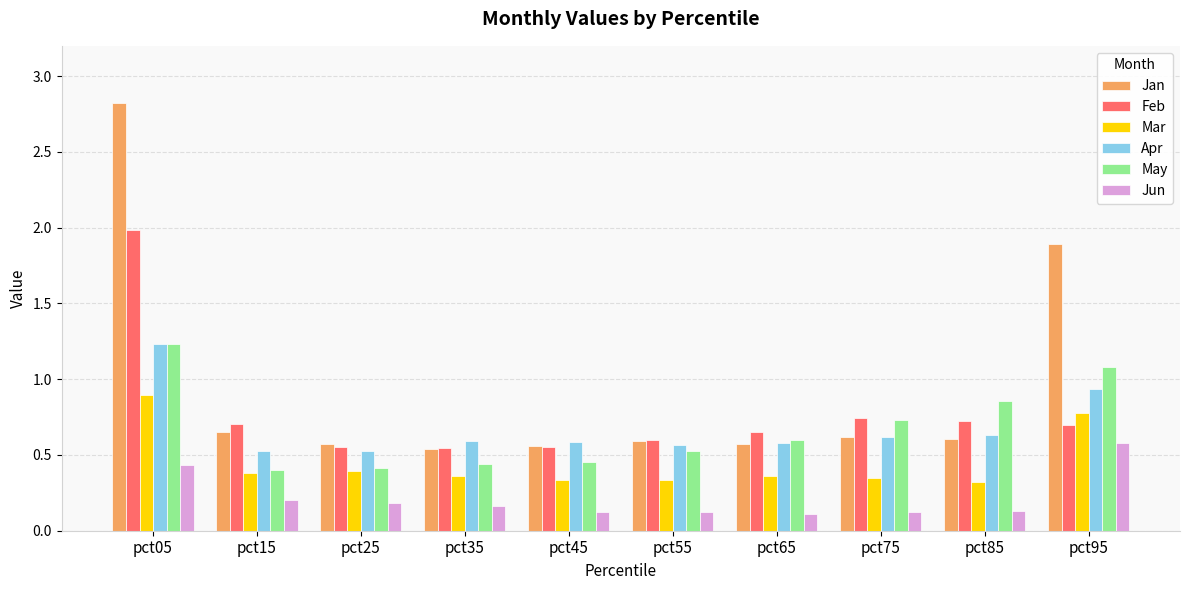

What are all the series names shown in the legend?

Jan, Feb, Mar, Apr, May, Jun